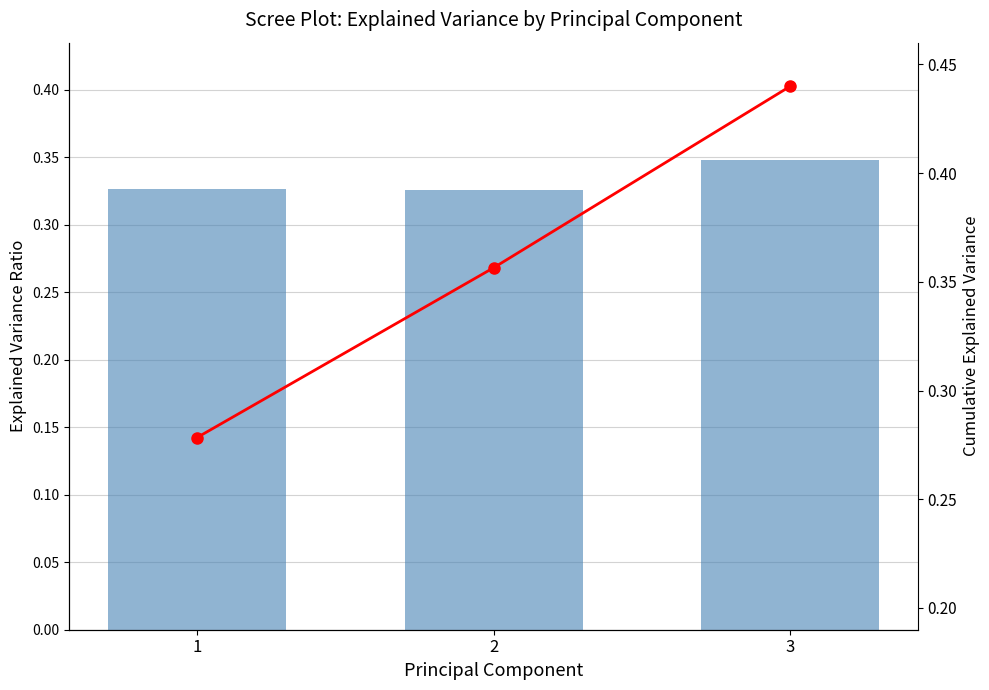

What is the greatest value displayed?

0.4